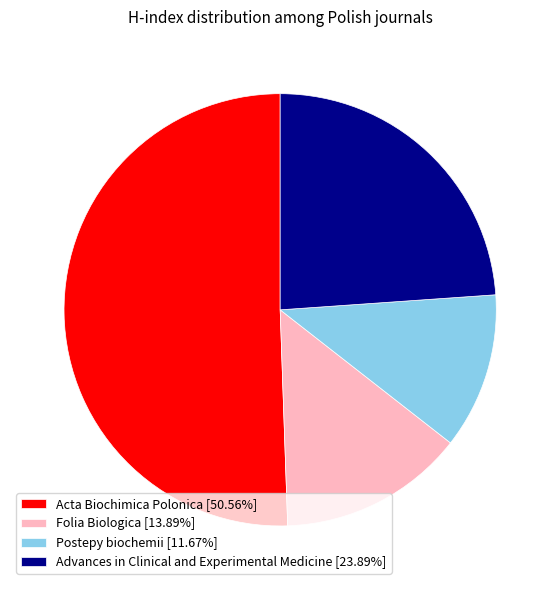

Which slice is the smallest?

Postepy biochemii